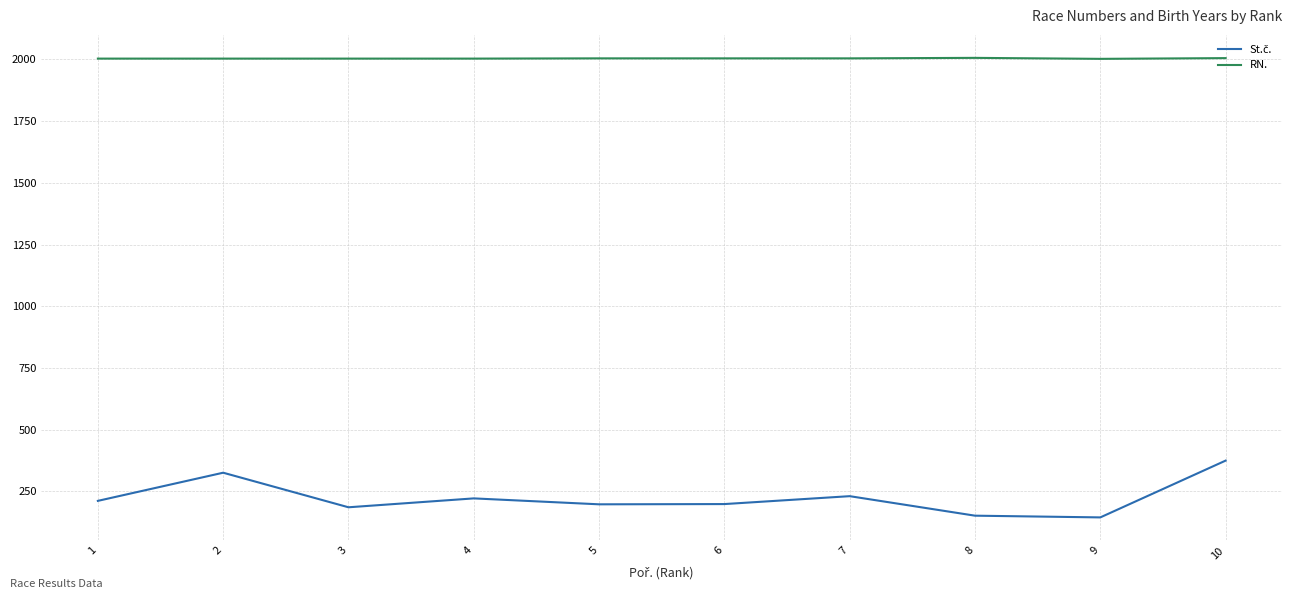

What is the spread (max minus min) of values at 8?

1854